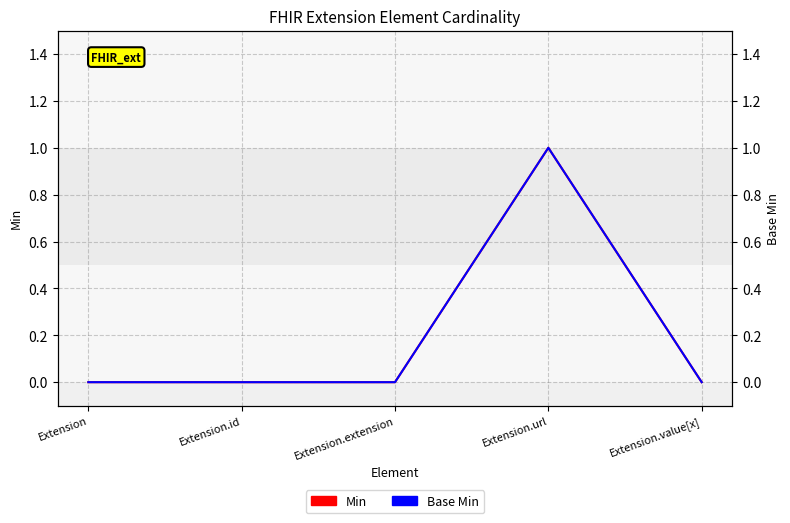

At which category is the sum across all series the highest?

Extension.url